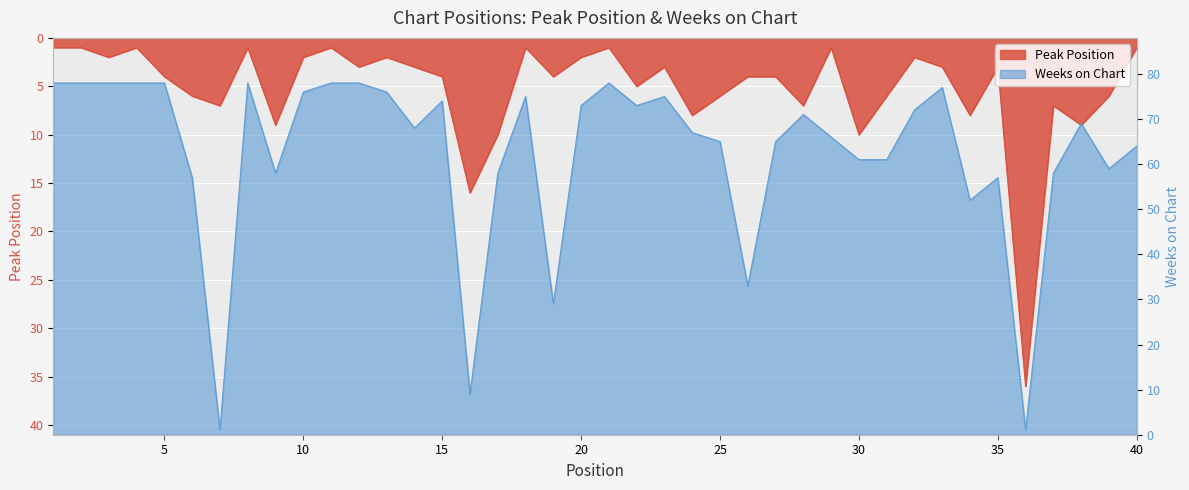

The Peak Position series shows 4 at 26. True or false?

True